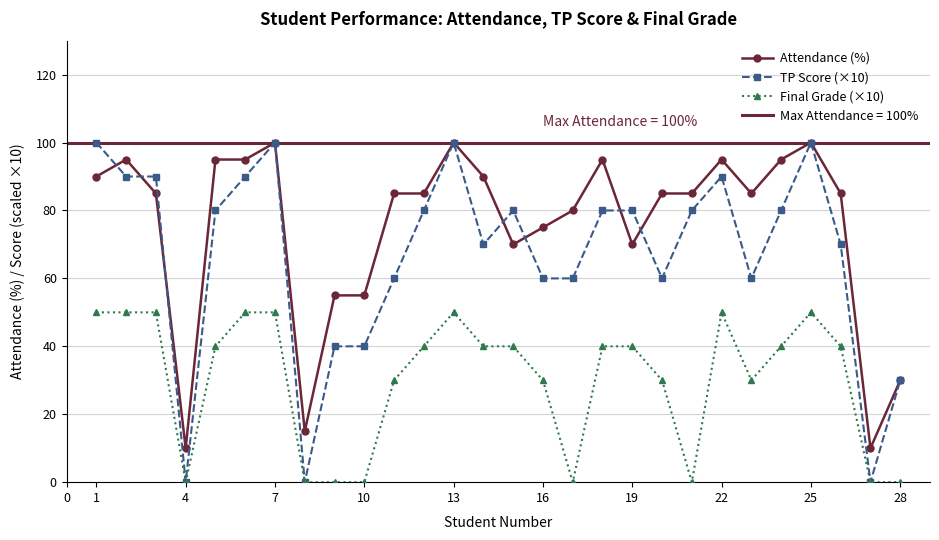

How many distinct data groups are displayed?

3